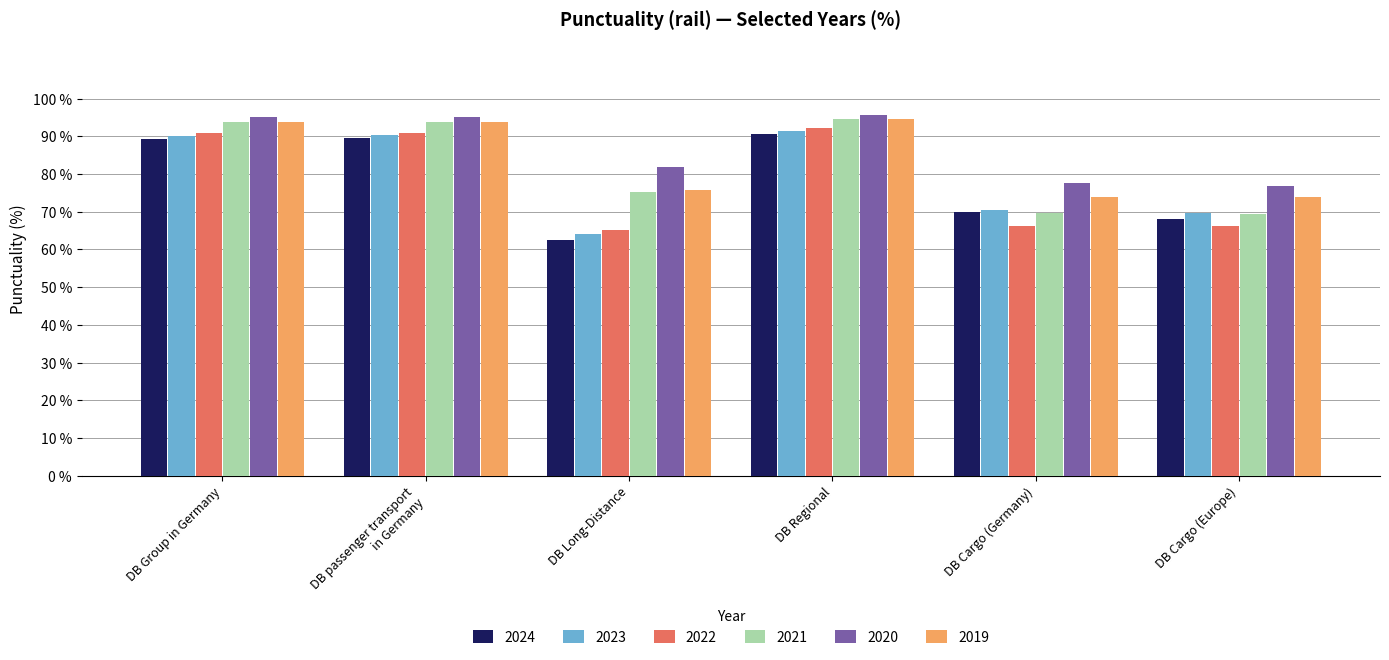

How many groups of bars are there?

6